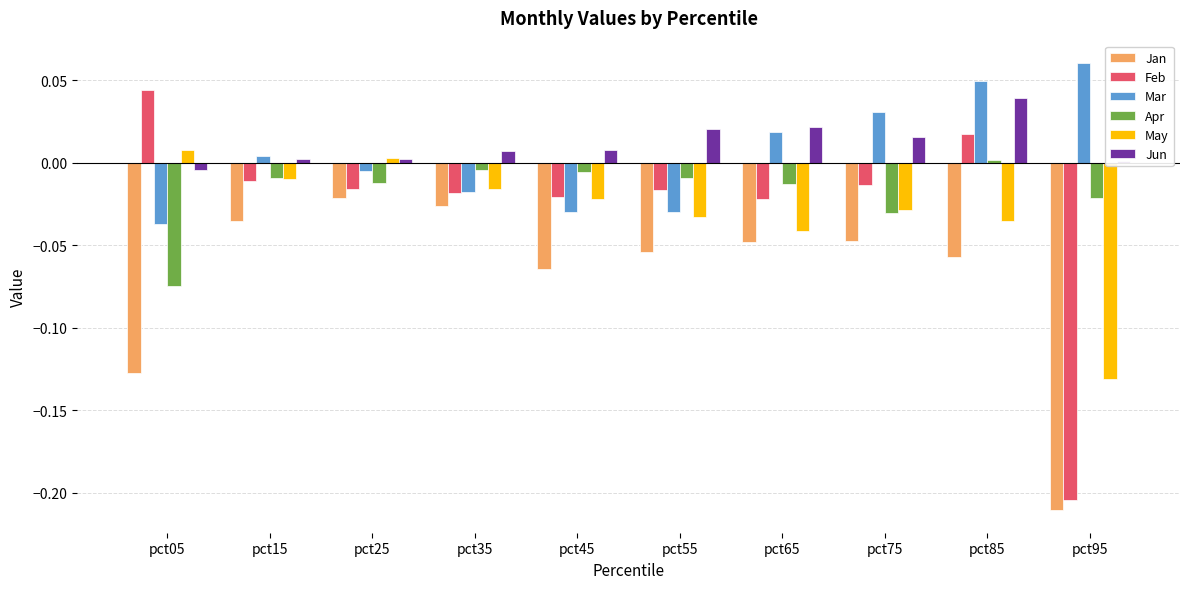

Is the value of May at pct15 greater than the value of Jun at pct95?

No